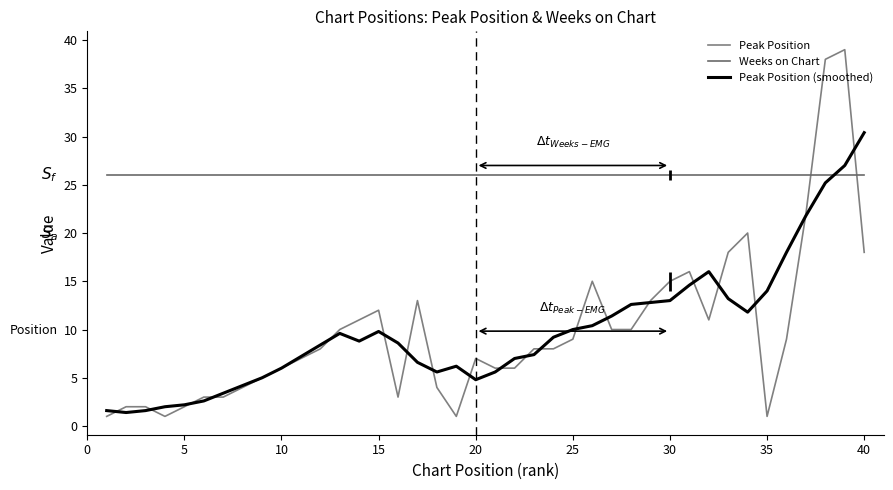

Which series has the widest spread of values?

Peak Position